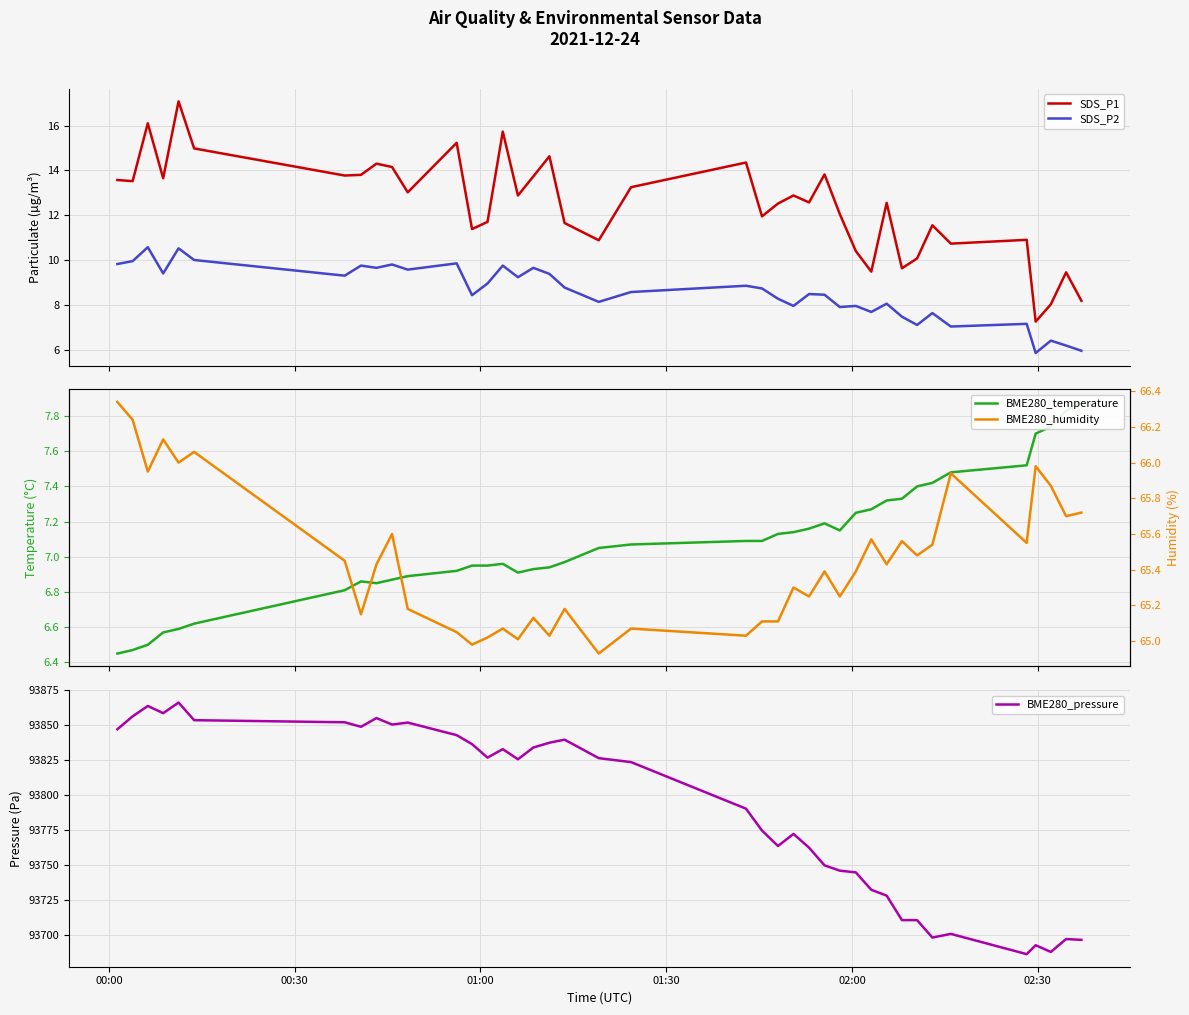

At which label does SDS_P2 first exceed 8?

00:00